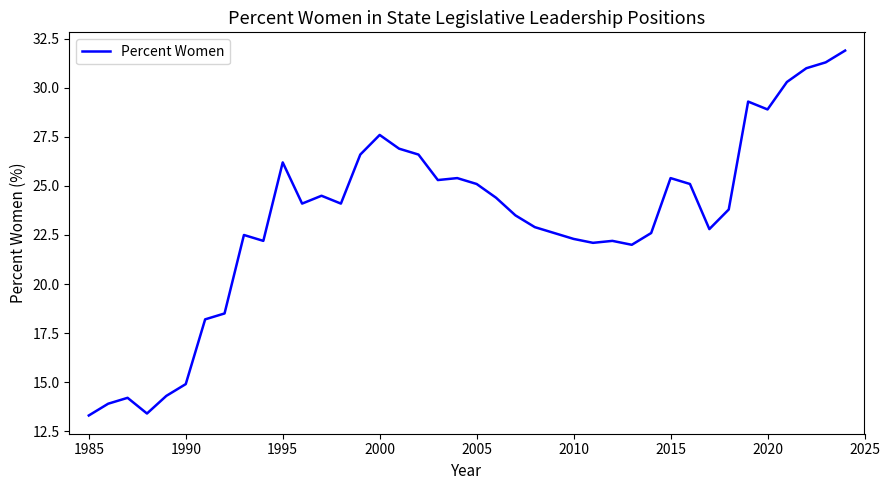

What is the sum of all values?

932.2